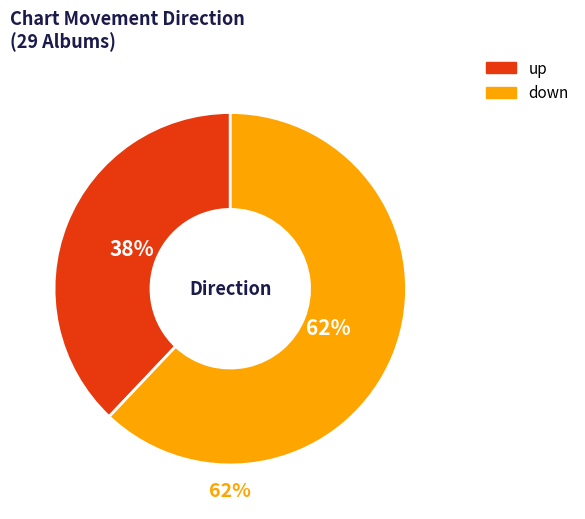

Count the number of slices in the pie.

2